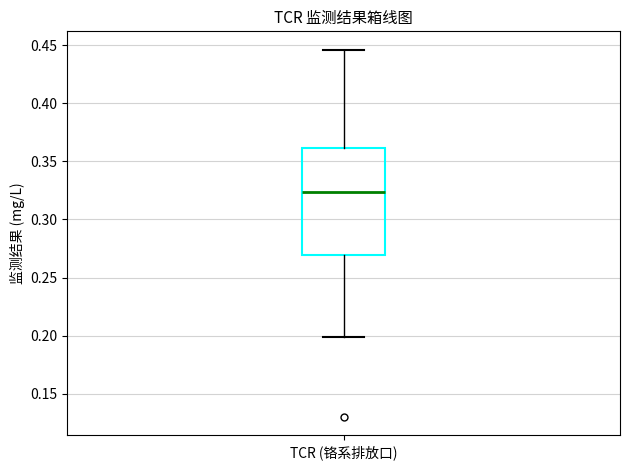

Transcribe this box plot: give where the median line is, the range the box spans, and where the two whiskers end, as read against the y-axis. The values are not printed on the chart, so give them approximately, as read against the axis.

median 0.325, box 0.270 to 0.360, whiskers 0.200 to 0.445